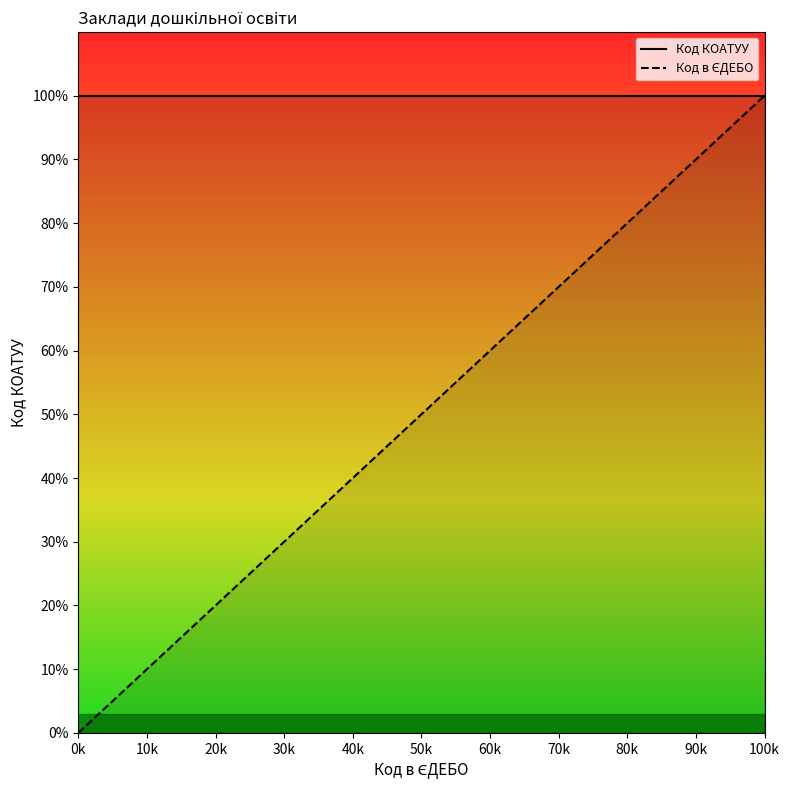

How many distinct data groups are displayed?

2